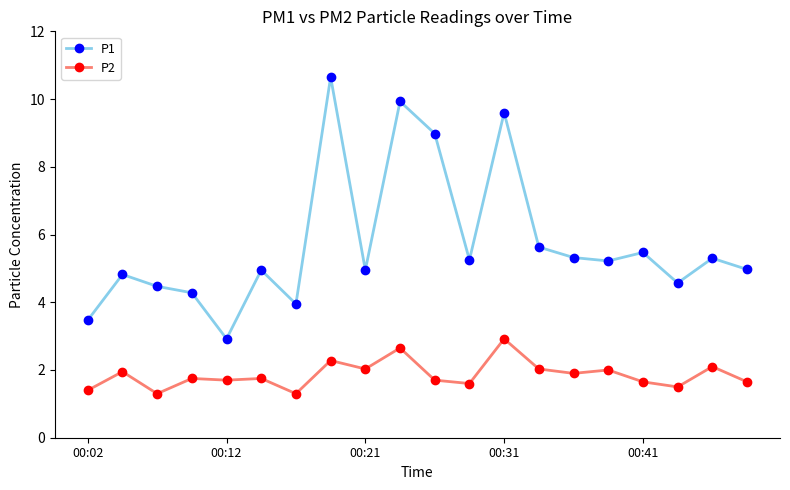

True or false: P2 and P1 intersect in this chart.

False